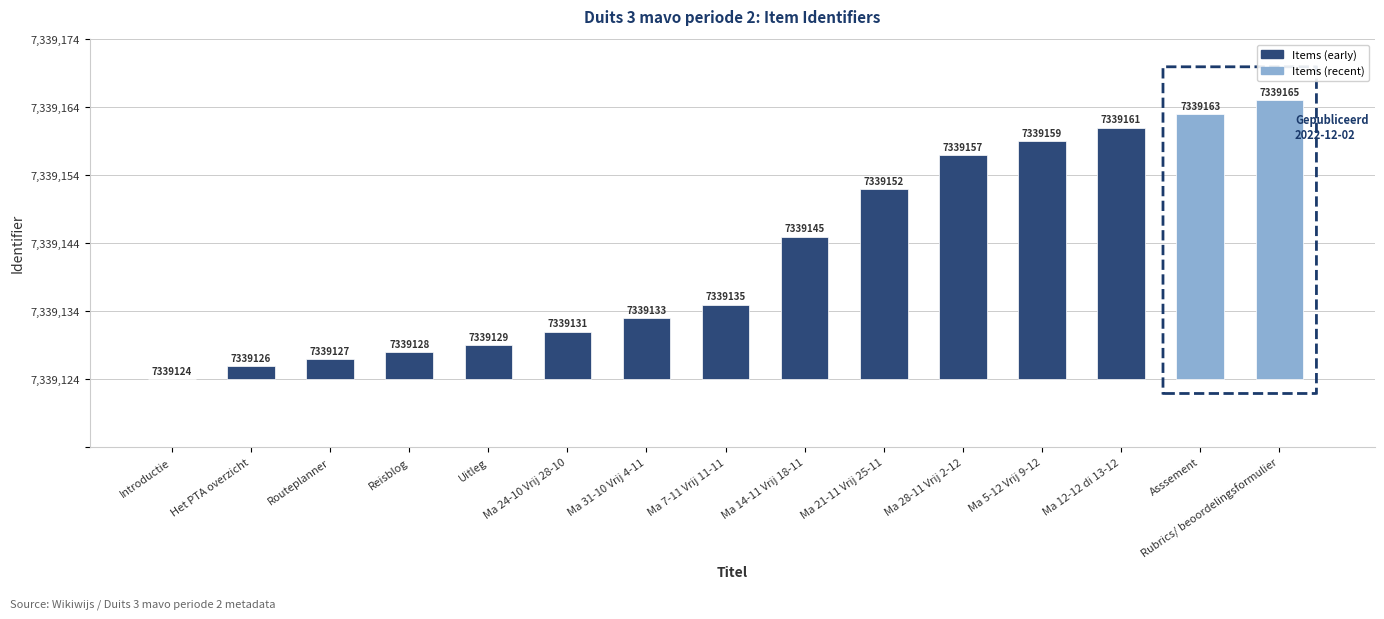

Approximately how many times larger is the value at Reisblog compared to Ma 28-11 Vrij 2-12?

0.1